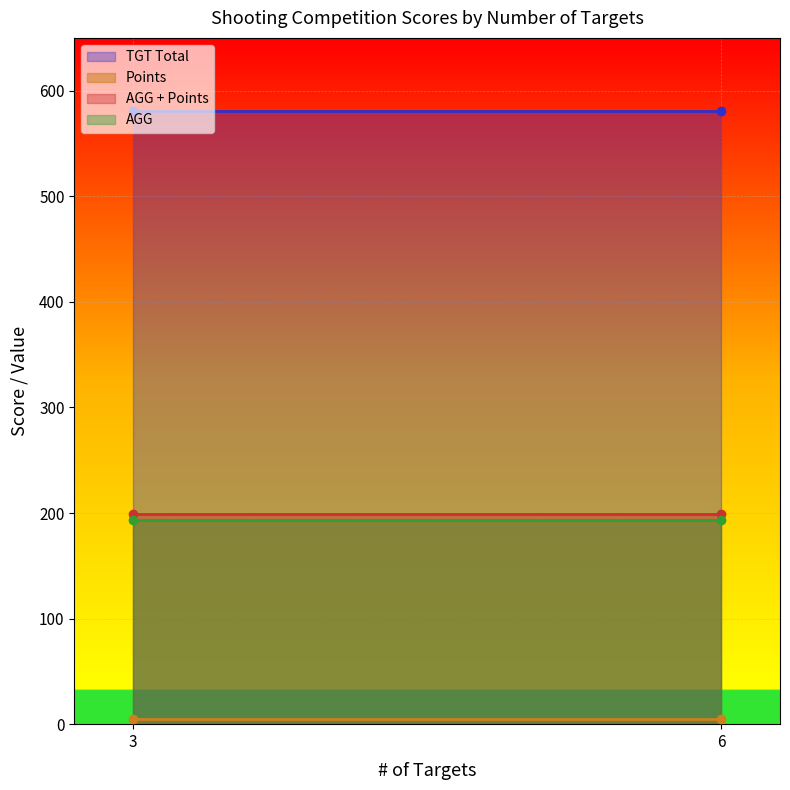

The AGG + Points series shows 198.7 at 6. True or false?

True